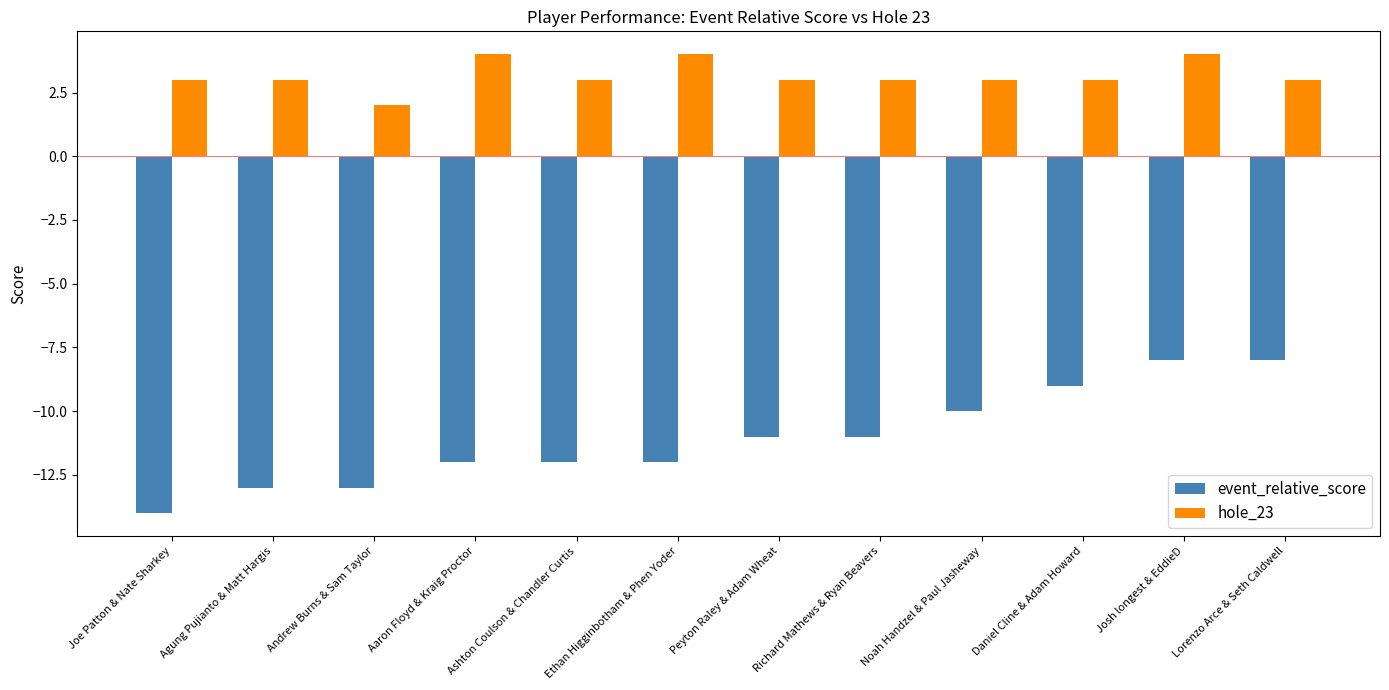

Which series has the widest spread of values?

event_relative_score